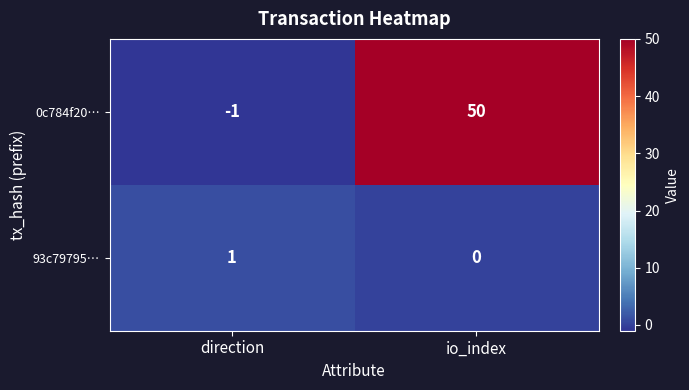

At io_index, list the series in order from largest to smallest.

0c784f20…, 93c79795…